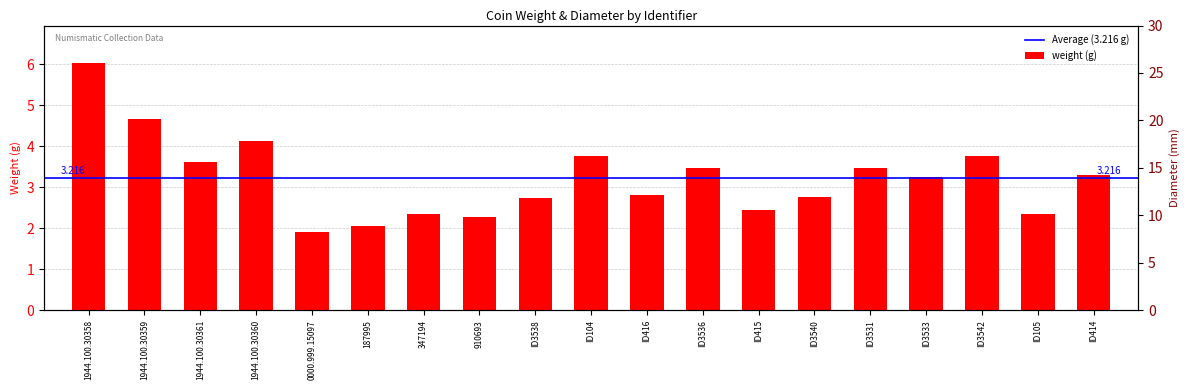

Which has a higher value, 347194 or ID3533?

ID3533